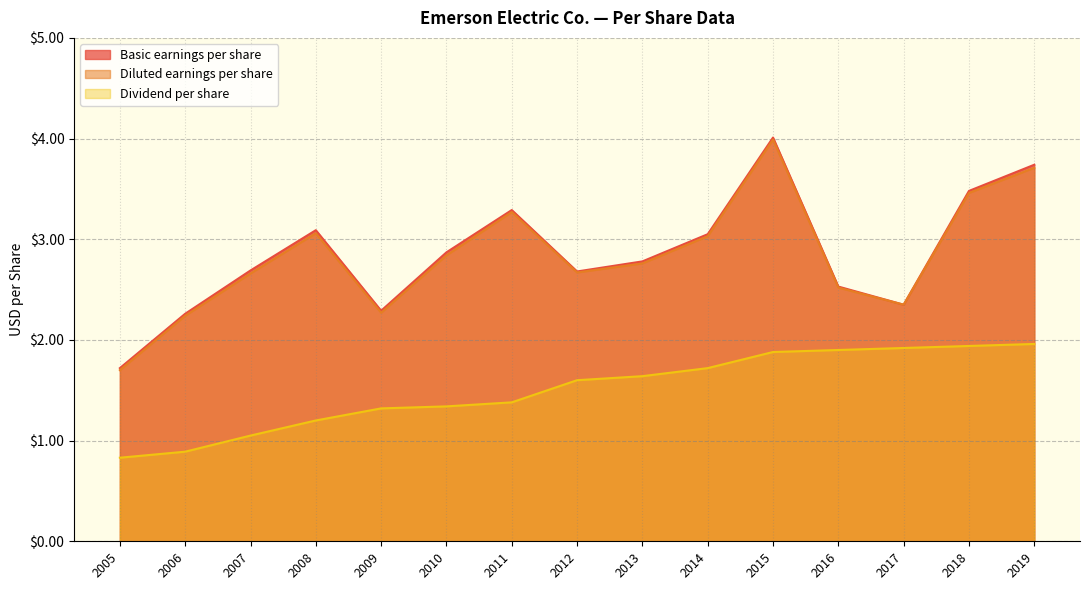

What is the highest value of the Basic earnings per share series?

4.0